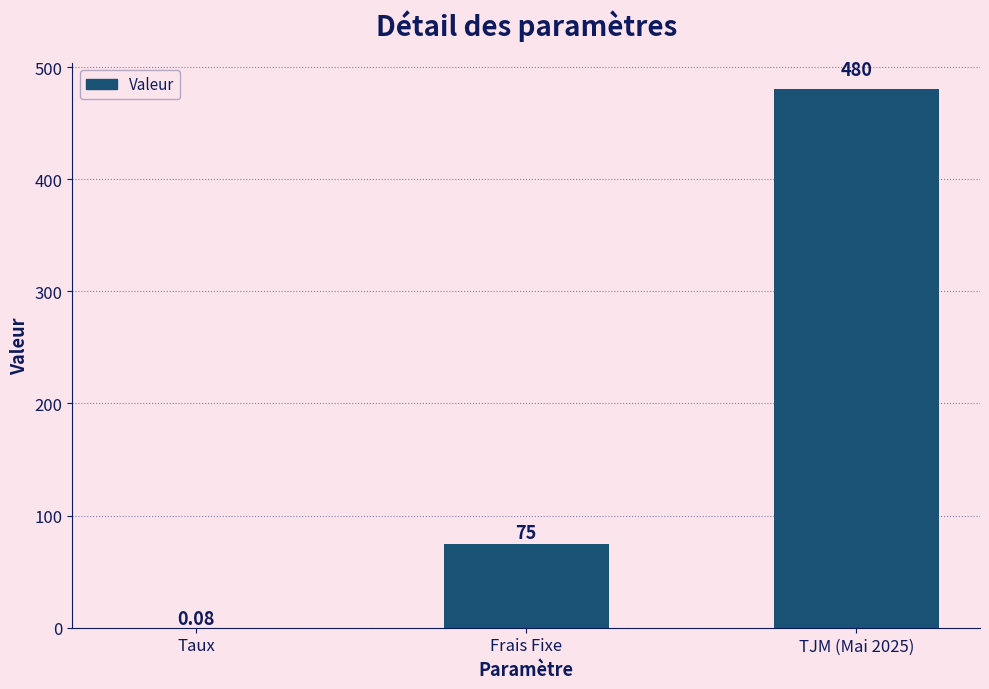

What is the sum of the values at TJM (Mai 2025) and Frais Fixe?

555.0